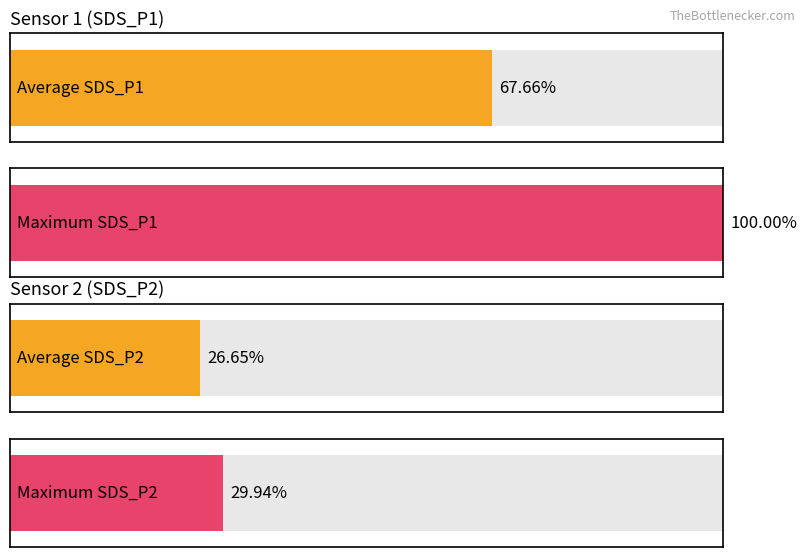

How many series are shown in this chart?

2